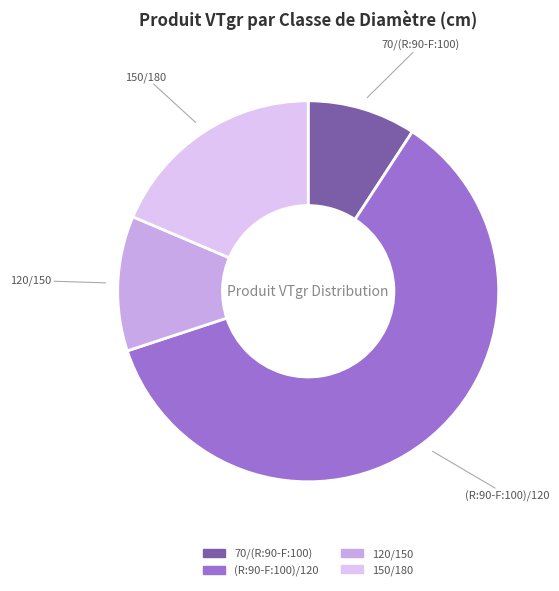

Which has a higher value, (R:90-F:100)/120 or 150/180?

(R:90-F:100)/120